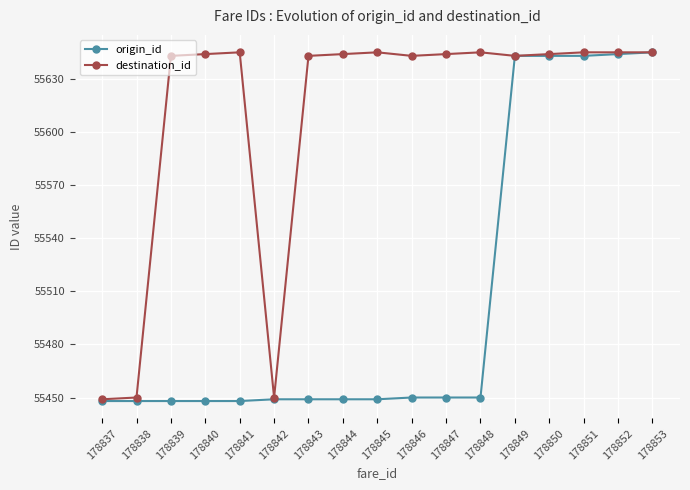

The value of destination_id at 178839 is 95519. True or false?

False